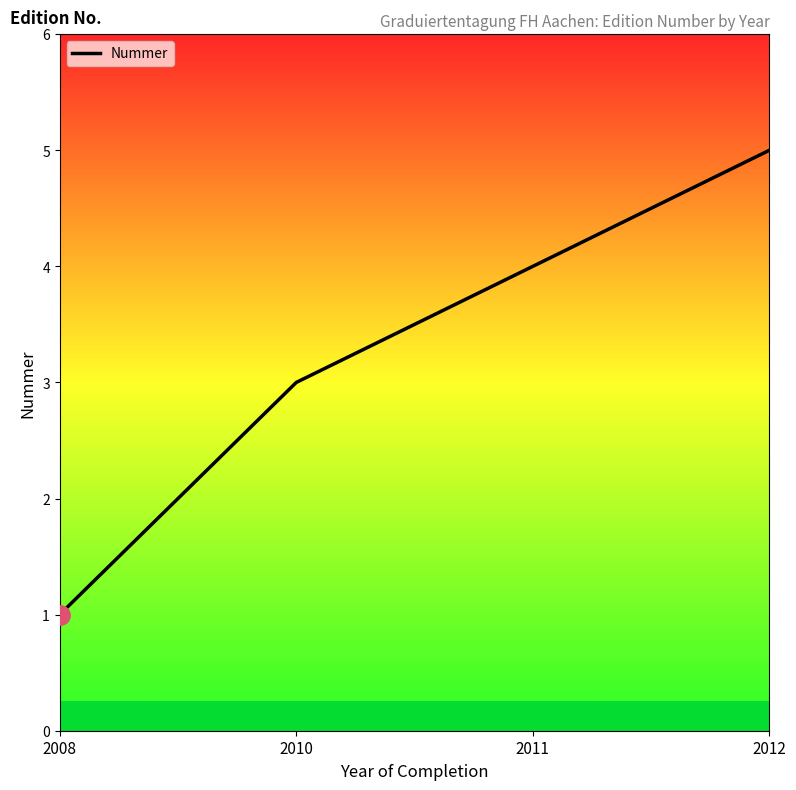

What is the approximate value at 2011?

4